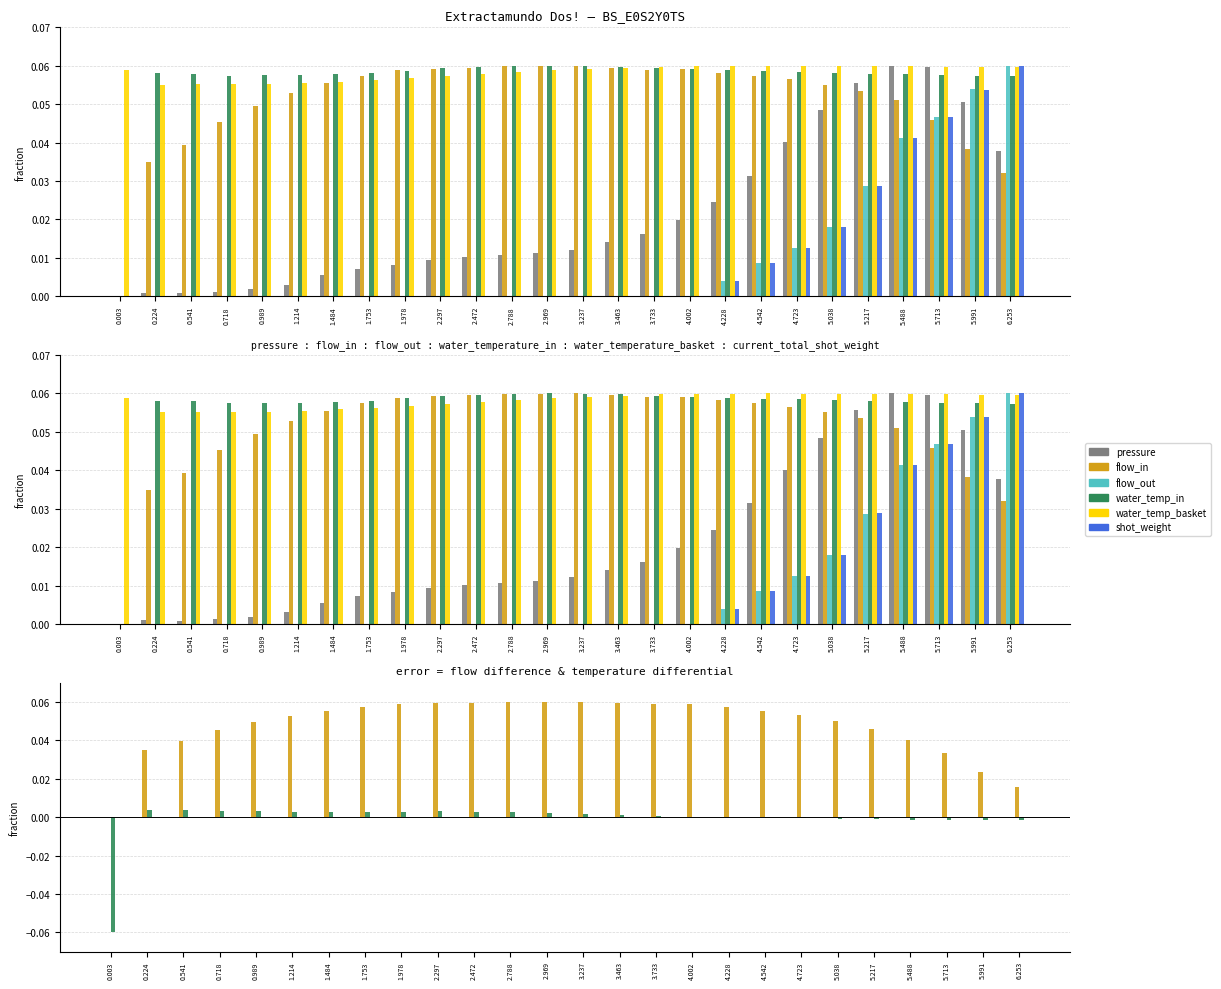

What is the label of the 5th bar from the right?

5.217